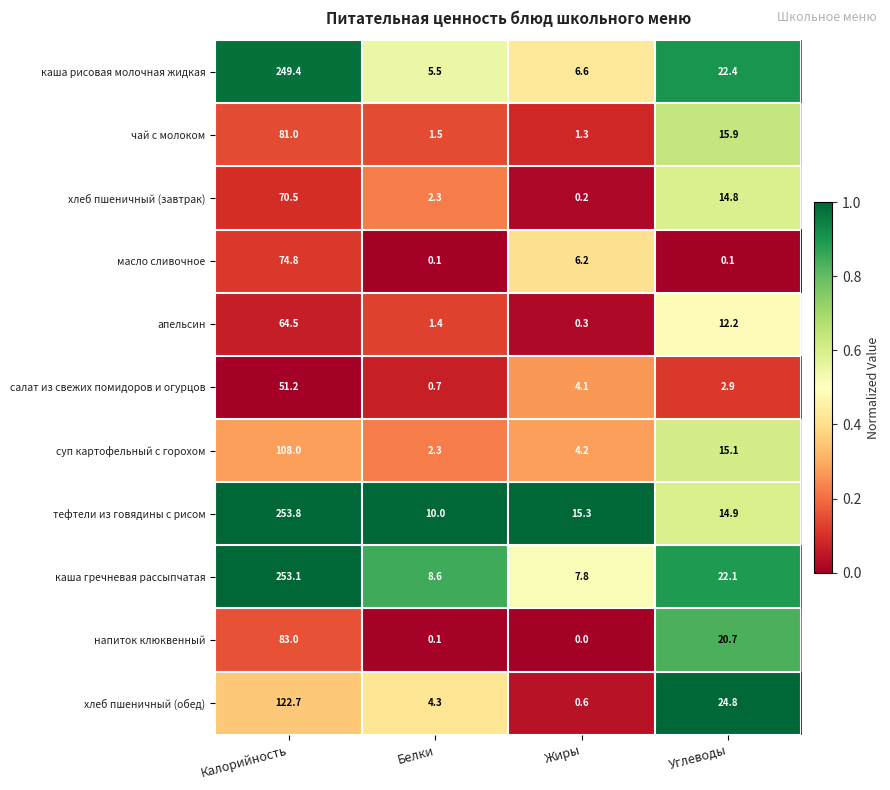

At which label does салат из свежих помидоров и огурцов reach its minimum?

Белки